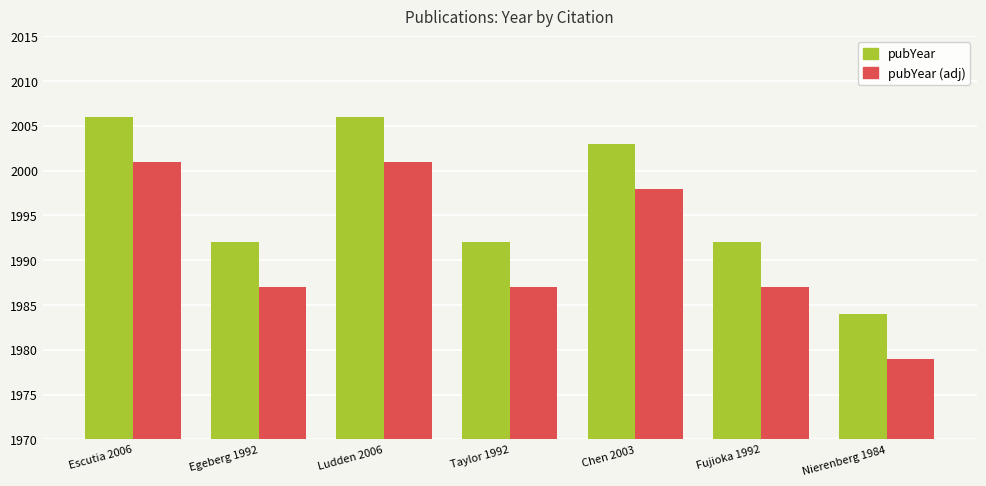

List the series in order of their overall mean, highest first.

pubYear, pubYear (adj)